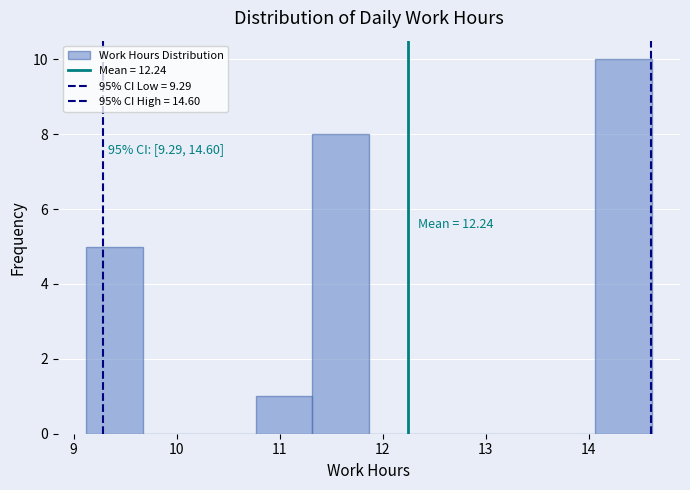

Which range on the x-axis has the tallest bar?

14.1 to 14.6